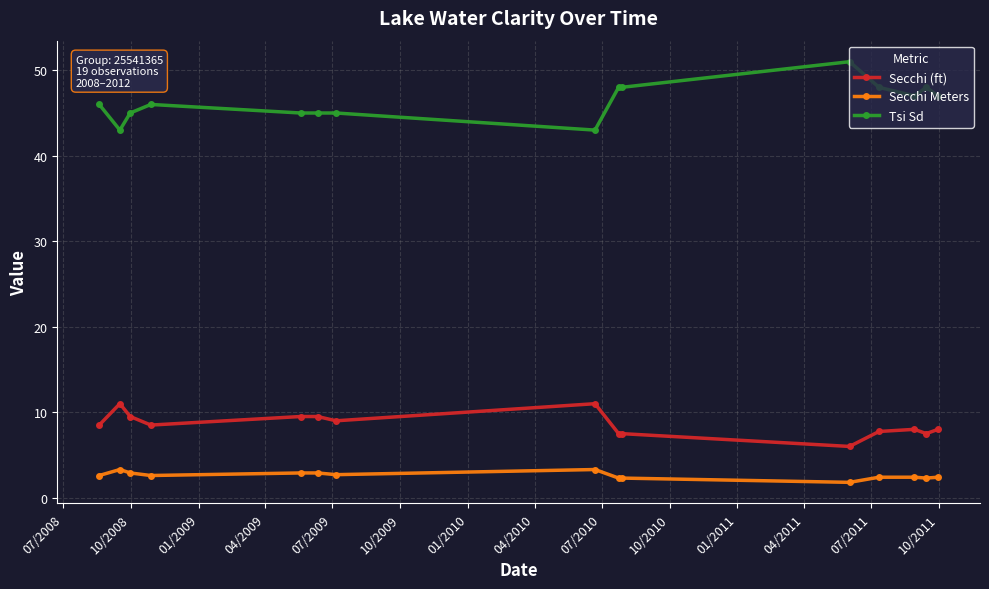

True or false: Secchi (ft) and Secchi Meters cross at least once.

False